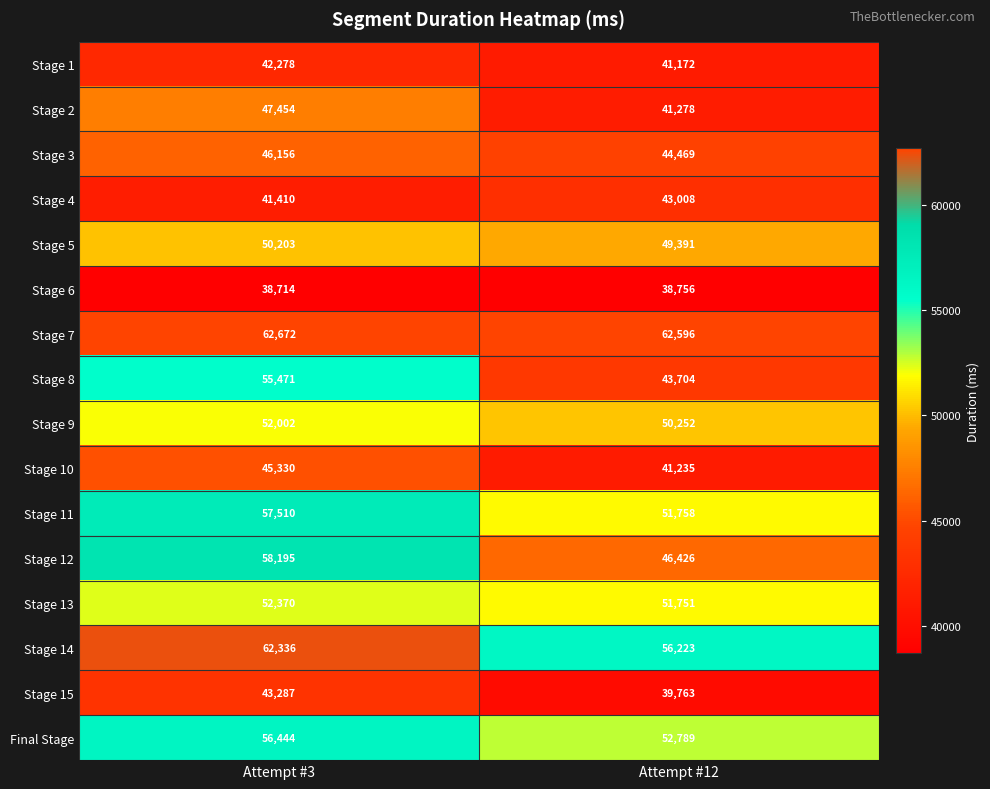

Rank the series by their maximum value, from highest to lowest.

Stage 7, Stage 14, Stage 12, Stage 11, Final Stage, Stage 8, Stage 13, Stage 9, Stage 5, Stage 2, Stage 3, Stage 10, Stage 15, Stage 4, Stage 1, Stage 6